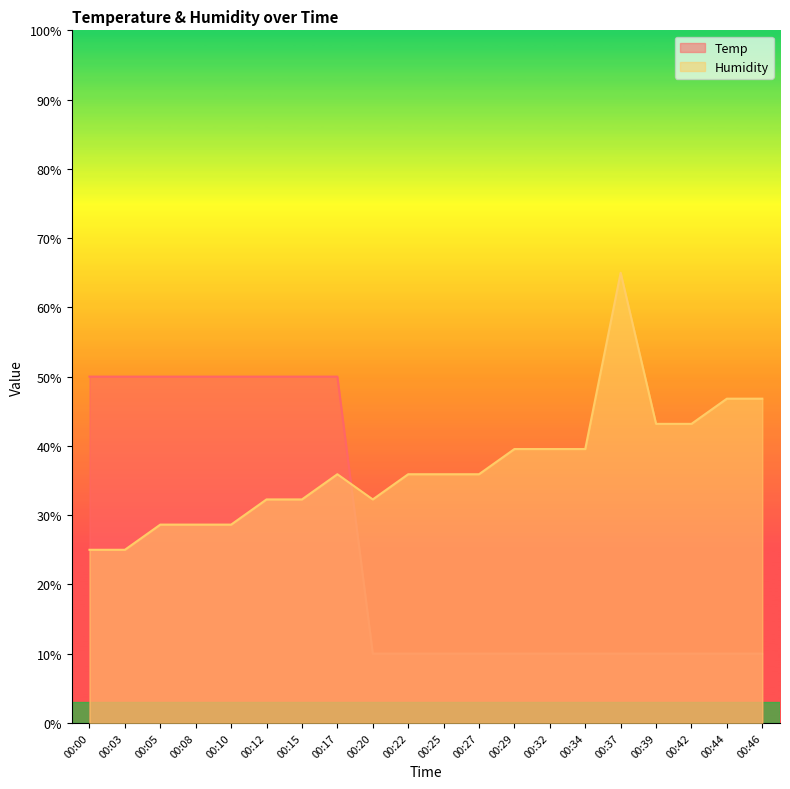

What is the maximum value shown in the chart?

65.0